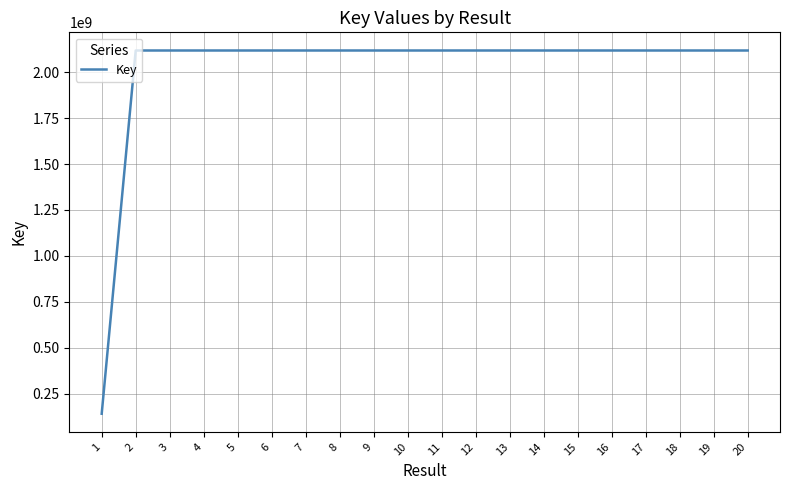

Approximately how many times larger is the value at 20 compared to 12?

1.0